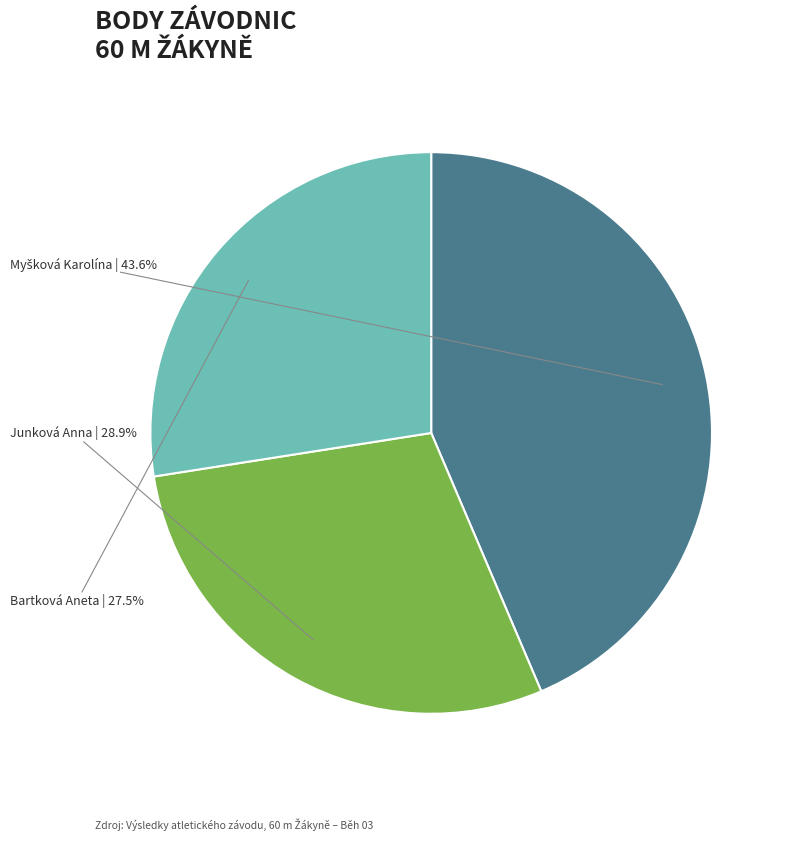

Which category has the smallest portion of the pie?

Bartková Aneta